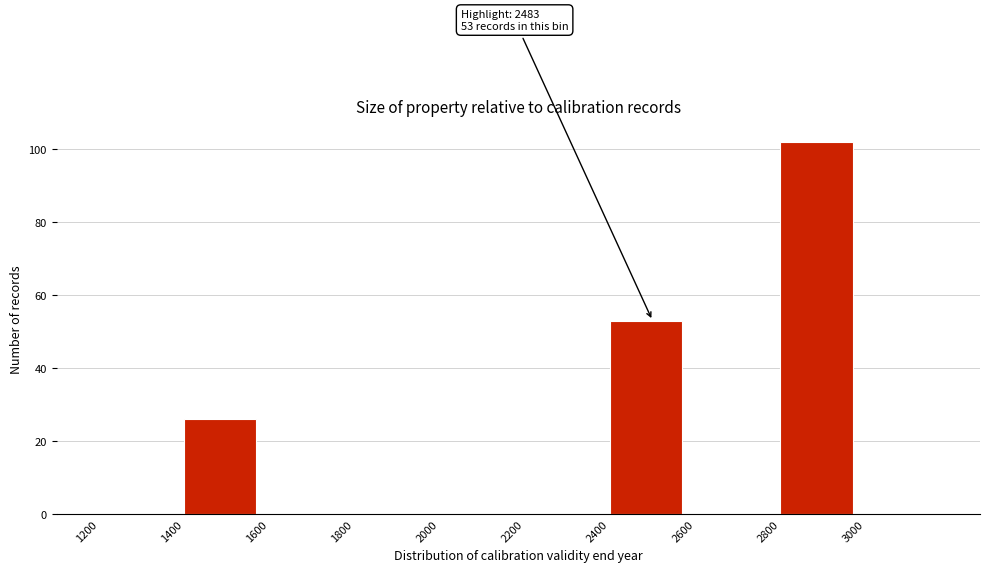

Over which range of the x-axis is the bar tallest?

2800 to 3000